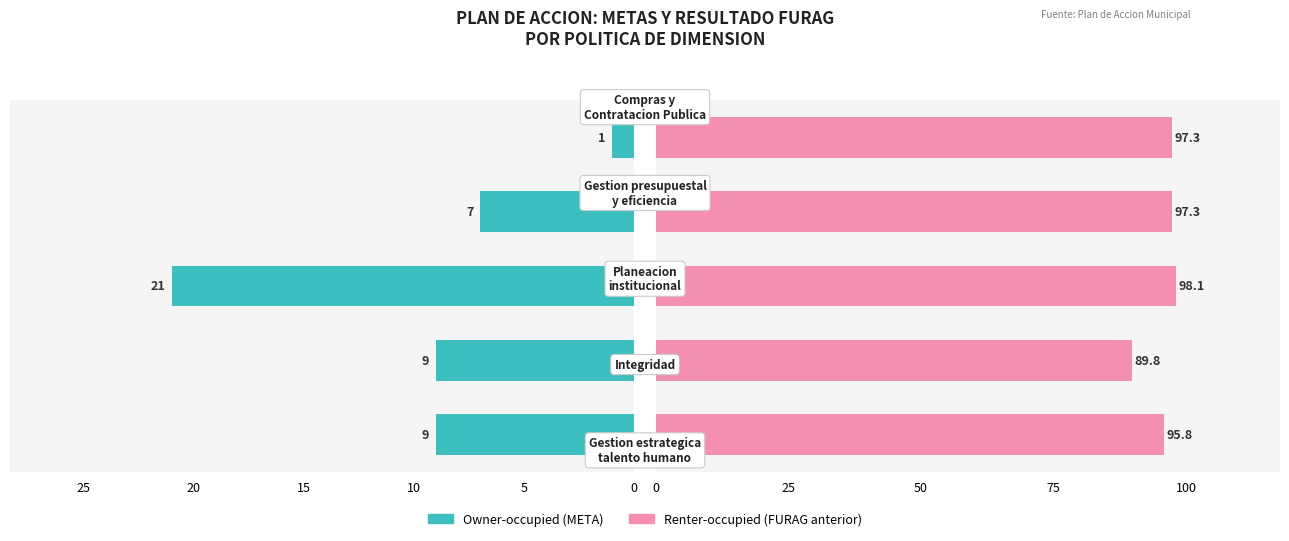

Count the number of categories in the chart.

5